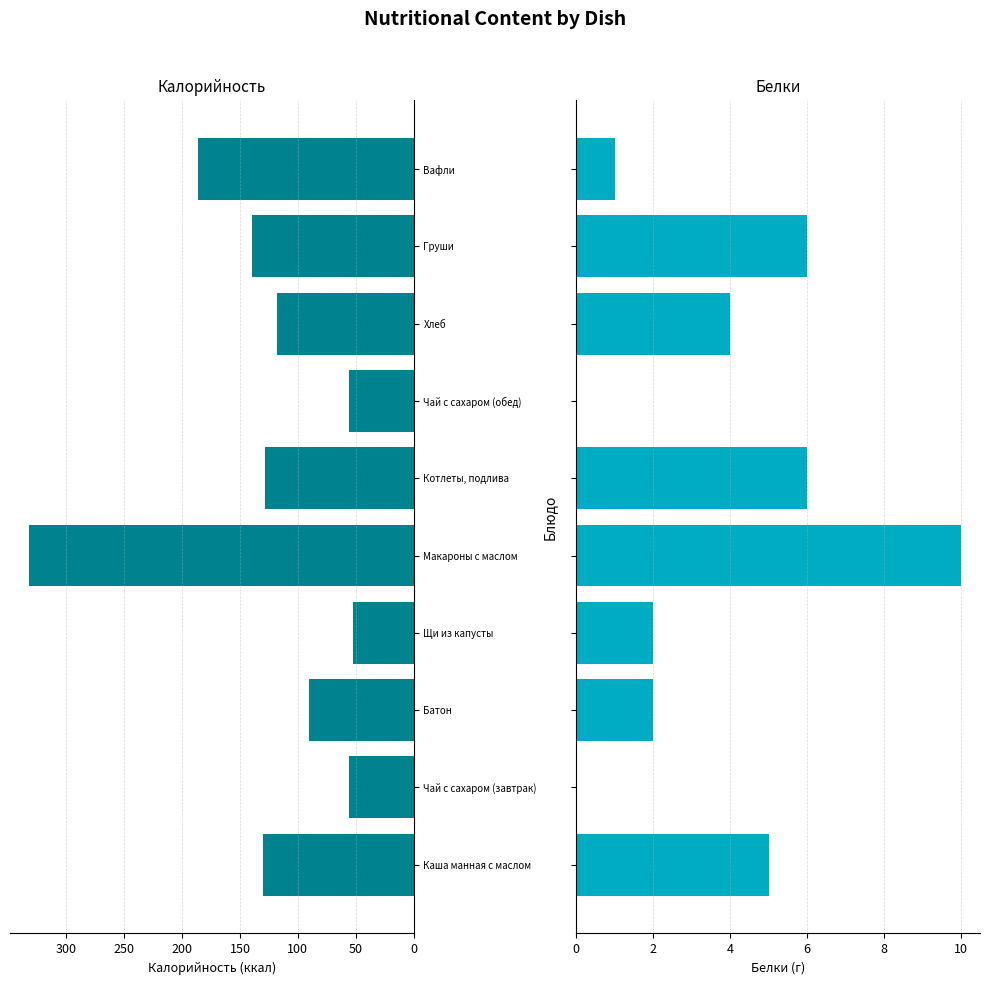

Which series has the widest spread of values?

Калорийность